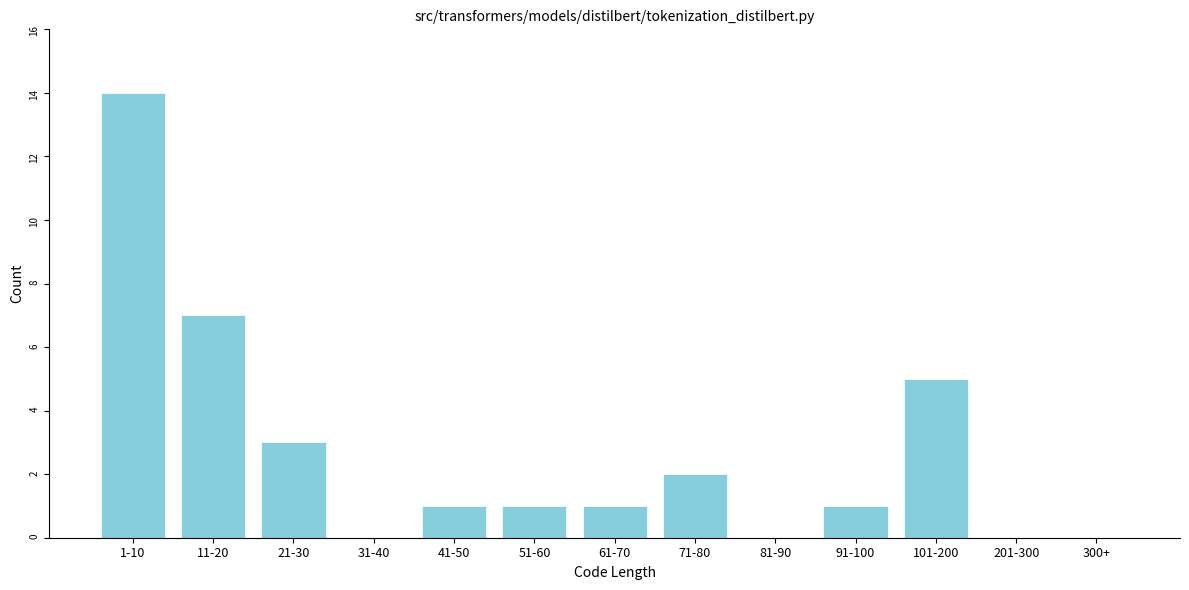

Reading right to left, list all the values displayed in this chart.

300+=0	201-300=0	101-200=5	91-100=1	81-90=0	71-80=2	61-70=1	51-60=1	41-50=1	31-40=0	21-30=3	11-20=7	1-10=14